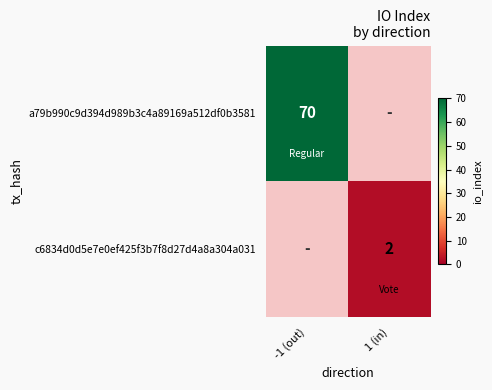

The value of c6834d0d5e7e0ef425f3b7f8d27d4a8a304a031 at 1 (in) is 2. True or false?

True